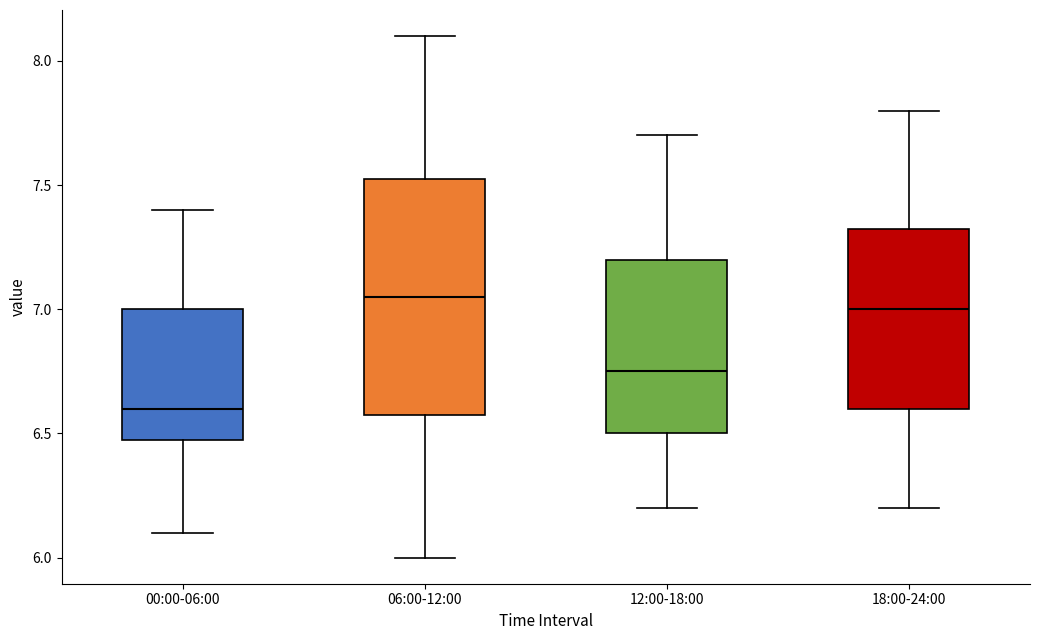

Which box is the tallest, from its lower edge to its upper edge?

06:00-12:00